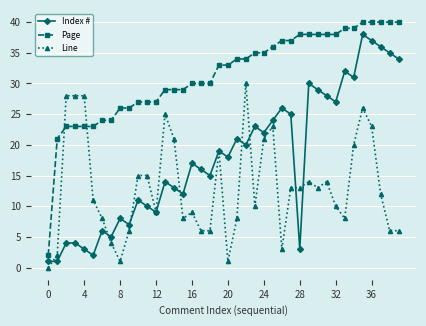

Which series has the largest total across all categories?

Page